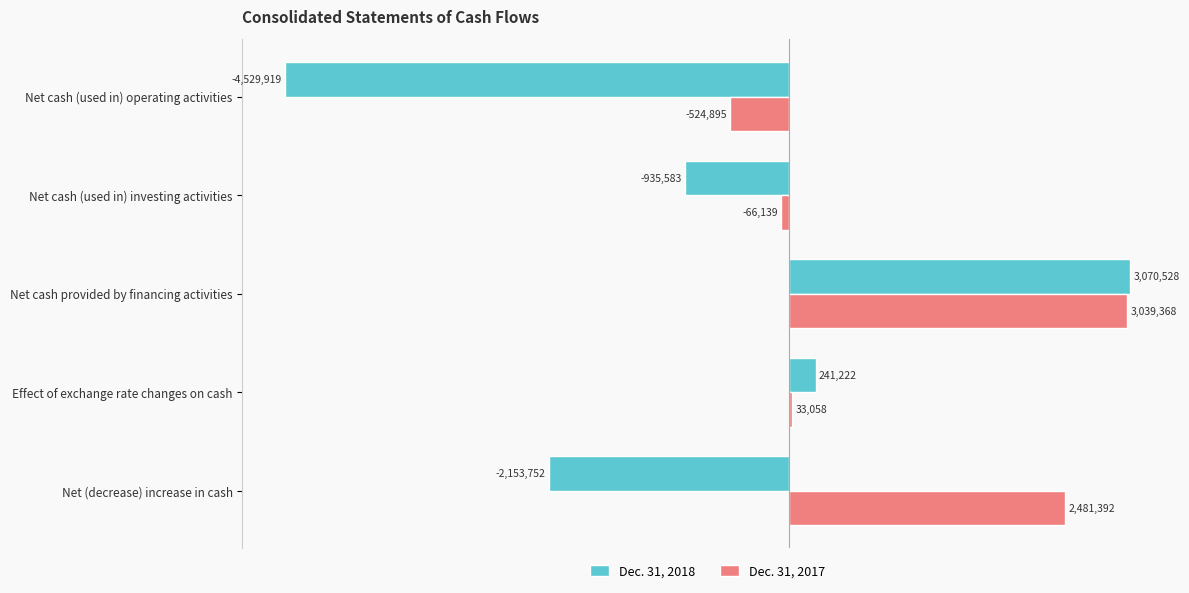

Which category has the lowest value in the Dec. 31, 2018 series?

Net cash (used in) operating activities